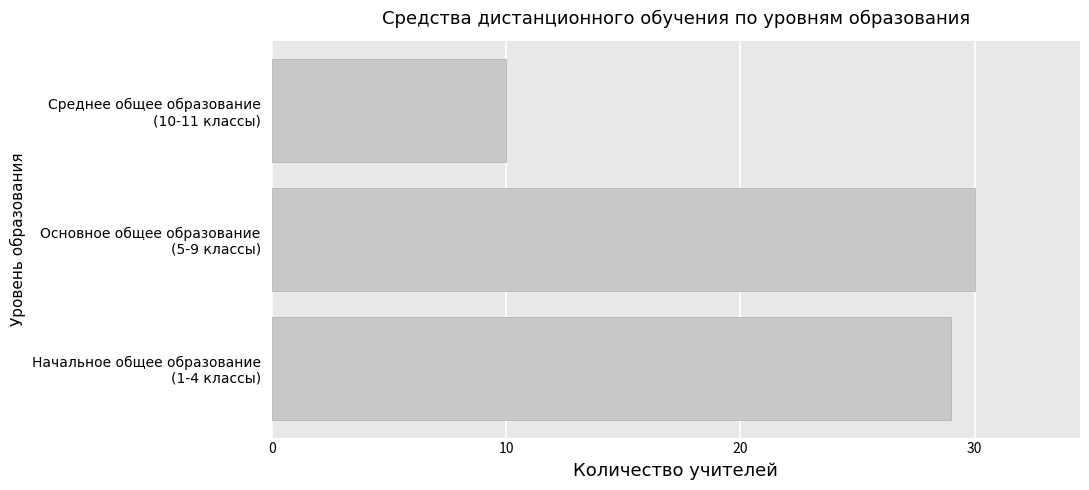

List the labels in order of value, smallest first.

Среднее общее образование
(10-11 классы), Начальное общее образование
(1-4 классы), Основное общее образование
(5-9 классы)